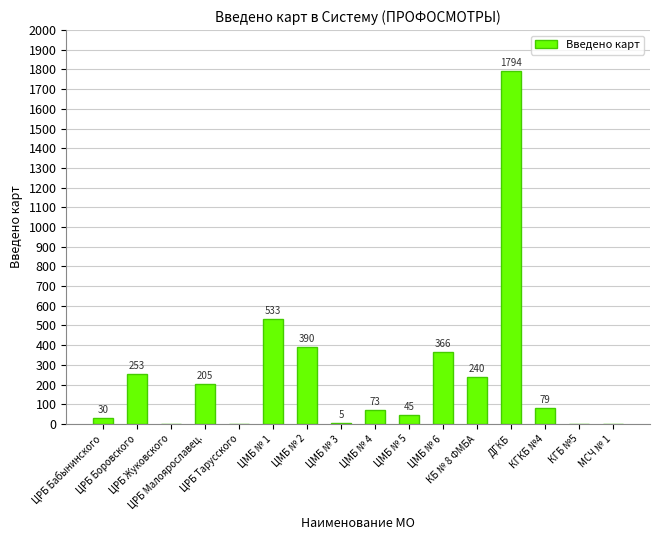

How many positive values are there?

12